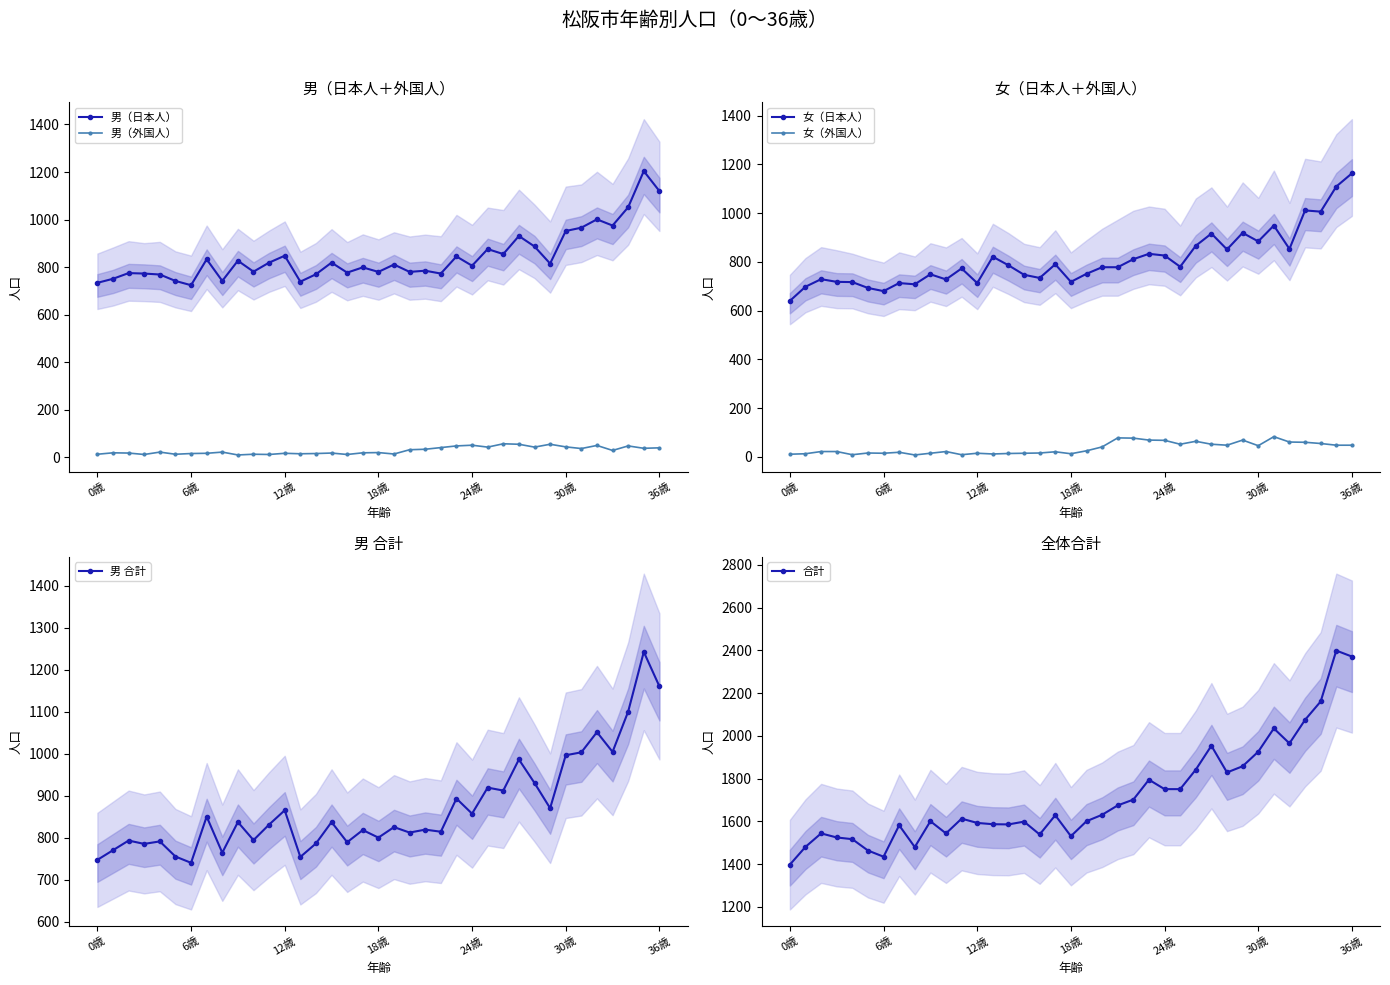

At which category is the sum across all series the highest?

35